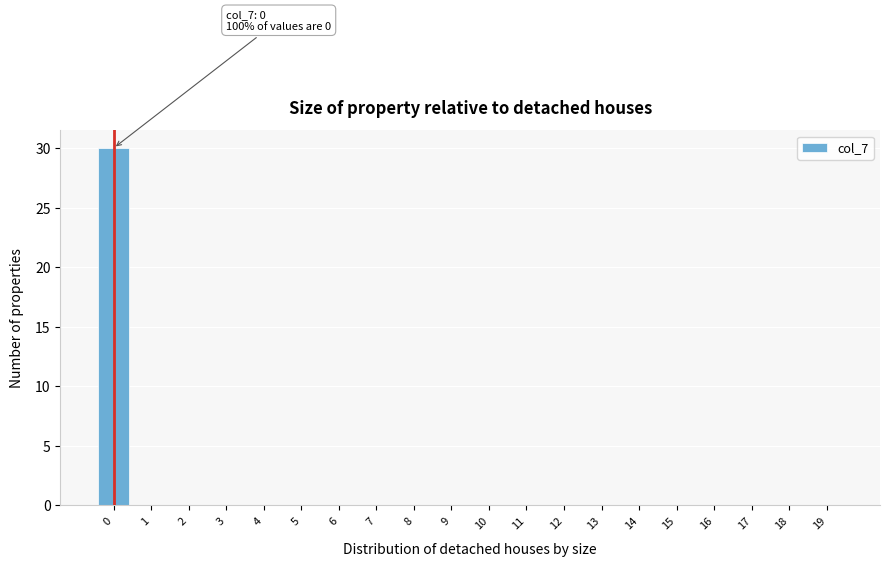

Reading left to right, what are all the values shown in this chart?

0=30	1=0	2=0	3=0	4=0	5=0	6=0	7=0	8=0	9=0	10=0	11=0	12=0	13=0	14=0	15=0	16=0	17=0	18=0	19=0